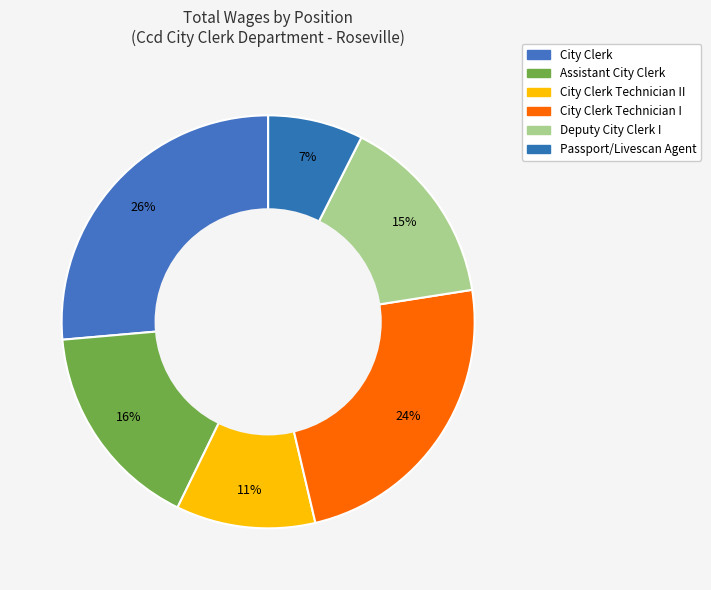

How many segments does this pie chart have?

6